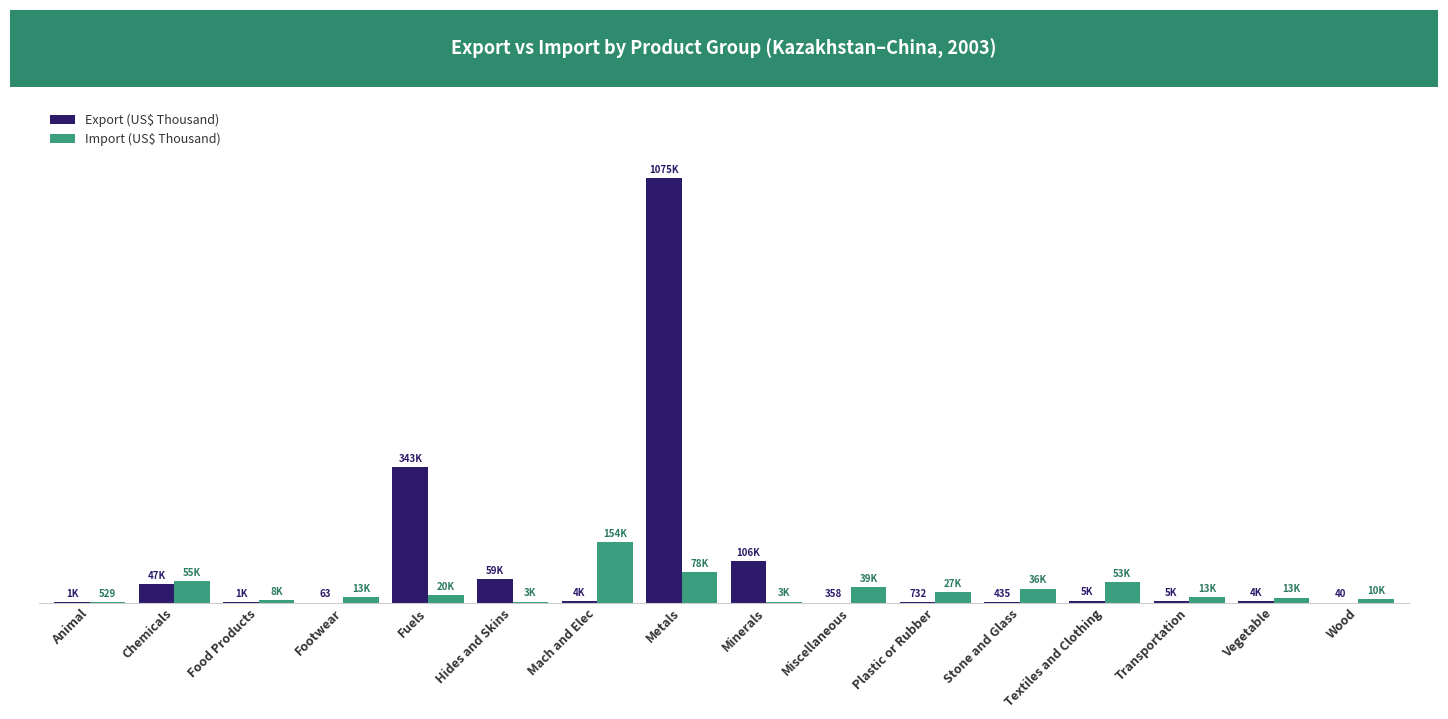

Are the bars grouped side by side (vs. stacked)?

Yes